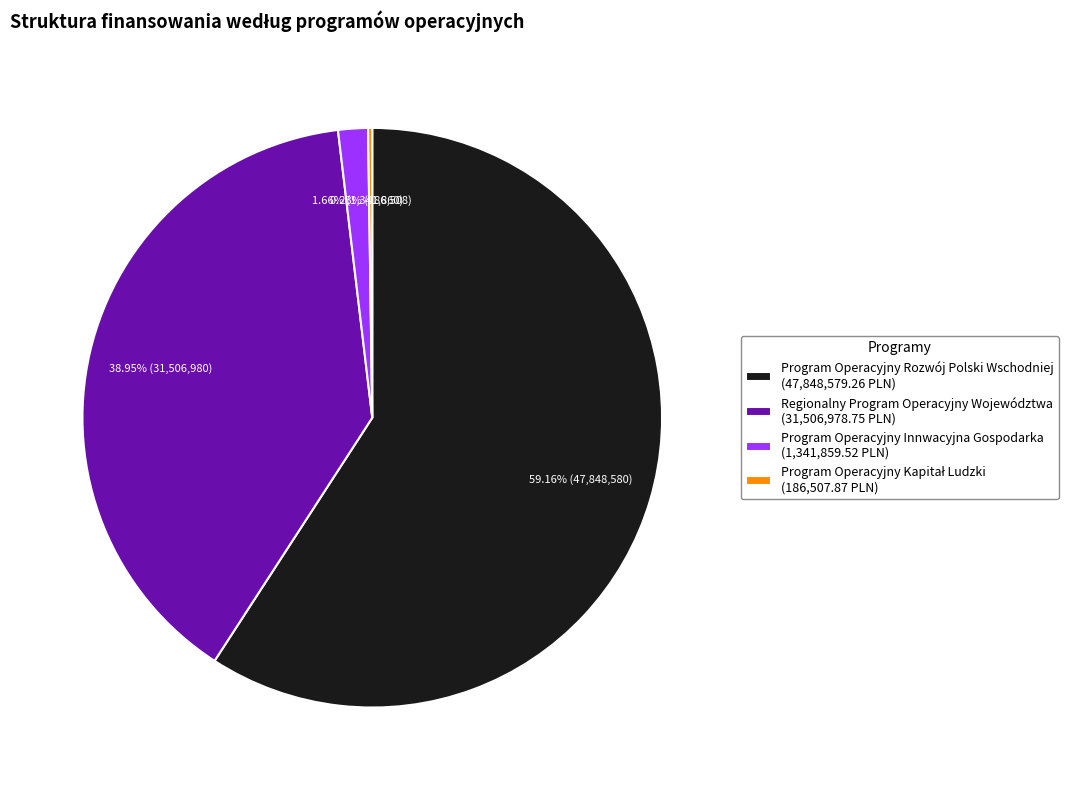

Between Regionalny Program Operacyjny Województwa (31,506,978.75 PLN) and Program Operacyjny Innwacyjna Gospodarka (1,341,859.52 PLN), which is larger?

Regionalny Program Operacyjny Województwa (31,506,978.75 PLN)